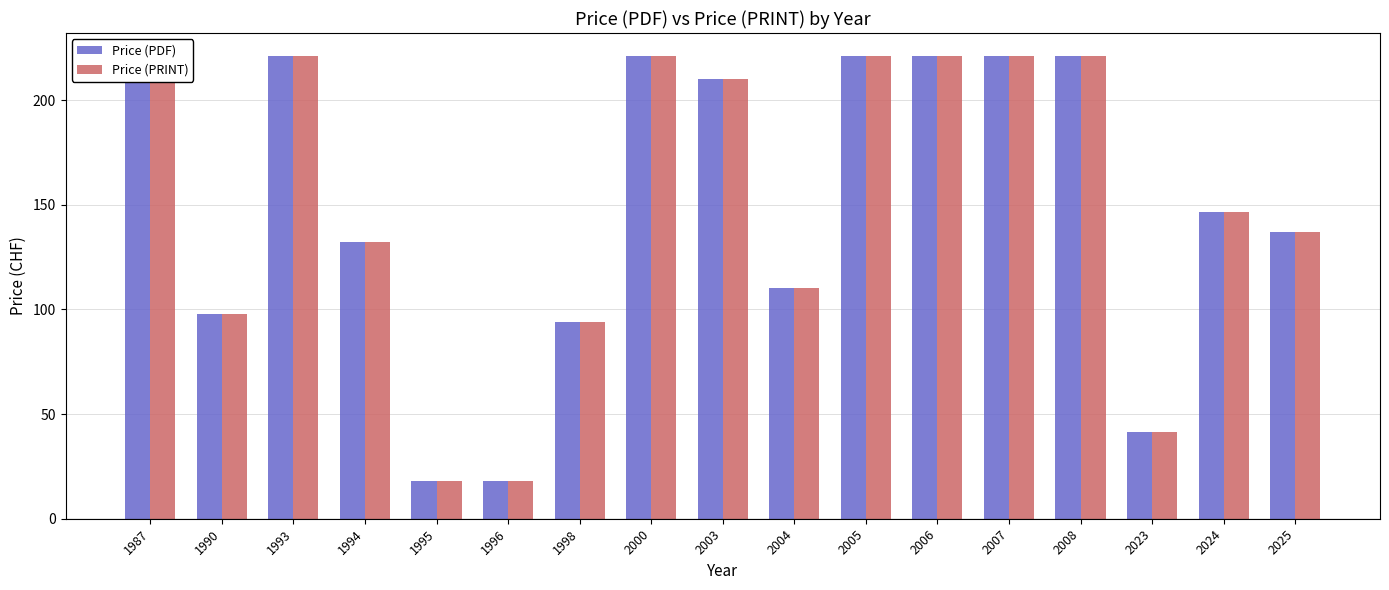

Rank the series at 1990 from highest to lowest value.

Price (PDF), Price (PRINT)